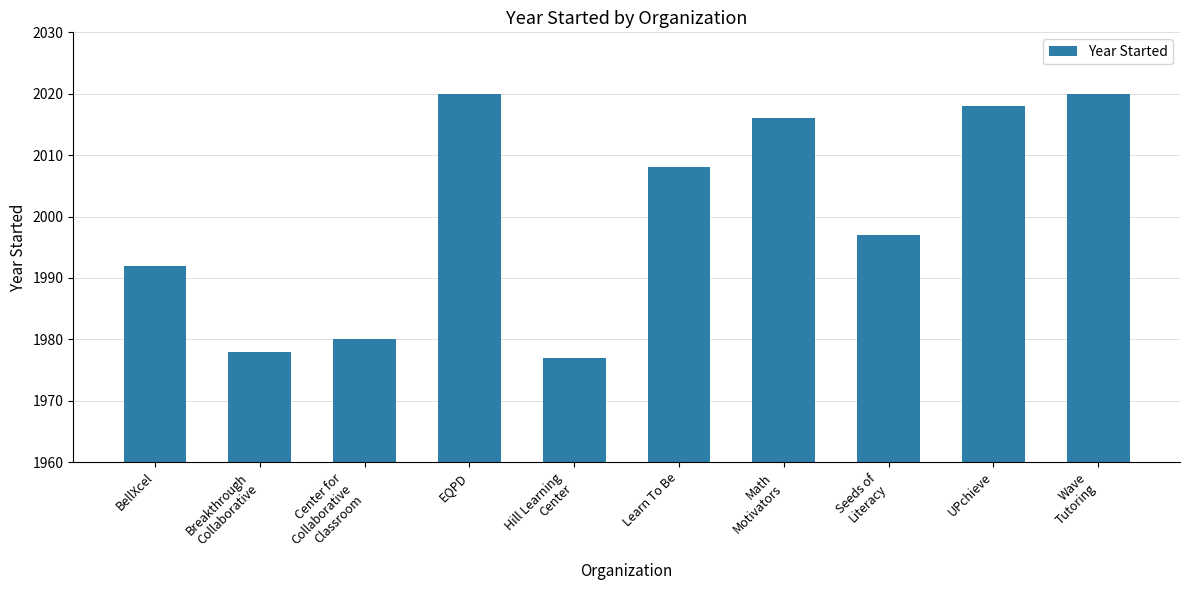

Which category has the lowest value across all series?

Hill Learning
Center